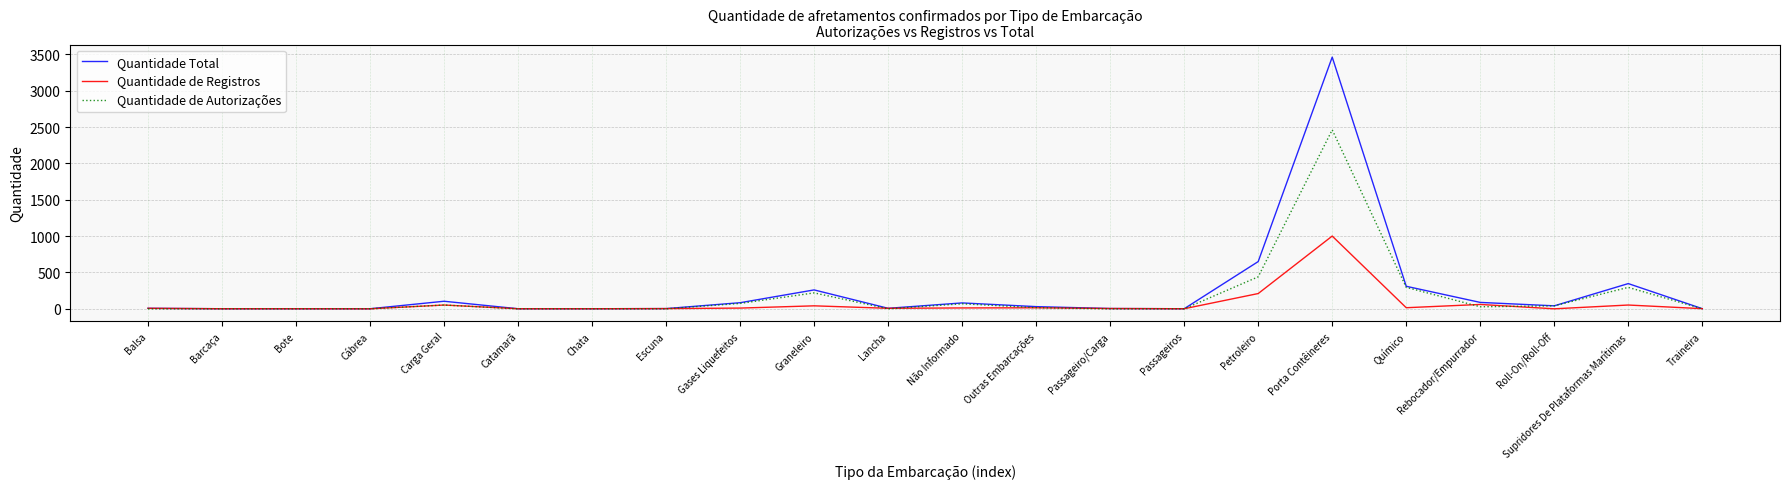

List the series in order of their peak value, highest first.

Quantidade Total, Quantidade de Autorizações, Quantidade de Registros